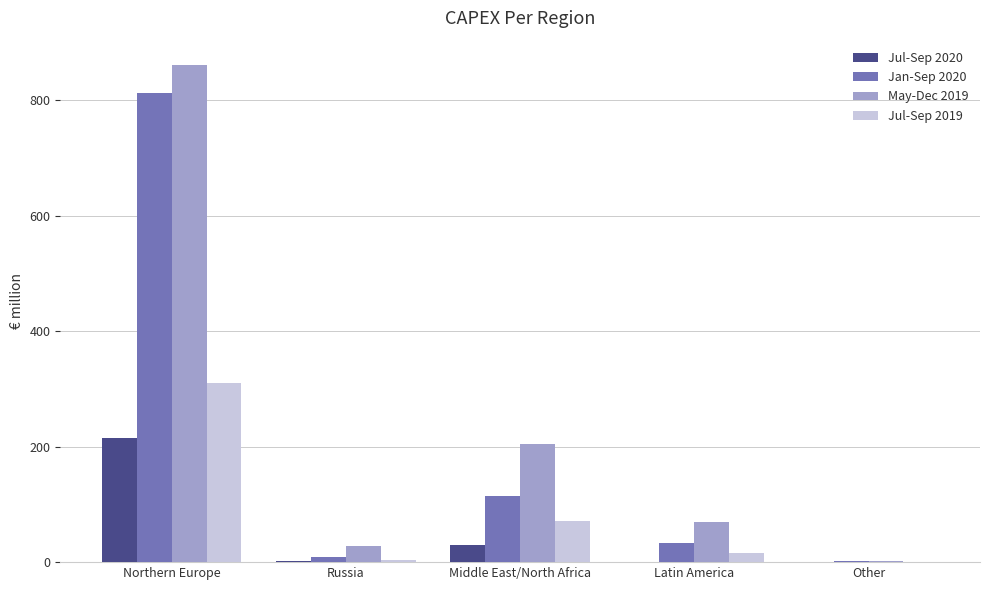

Which series changed the most between Northern Europe and Middle East/North Africa?

Jan-Sep 2020